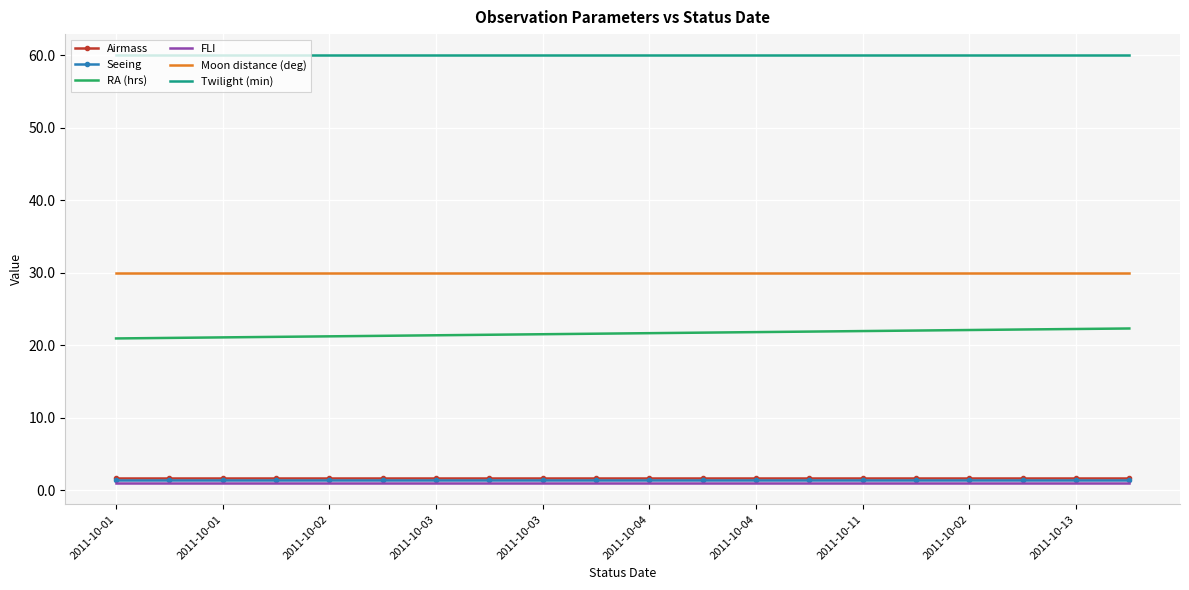

What is the smallest value displayed?

1.0